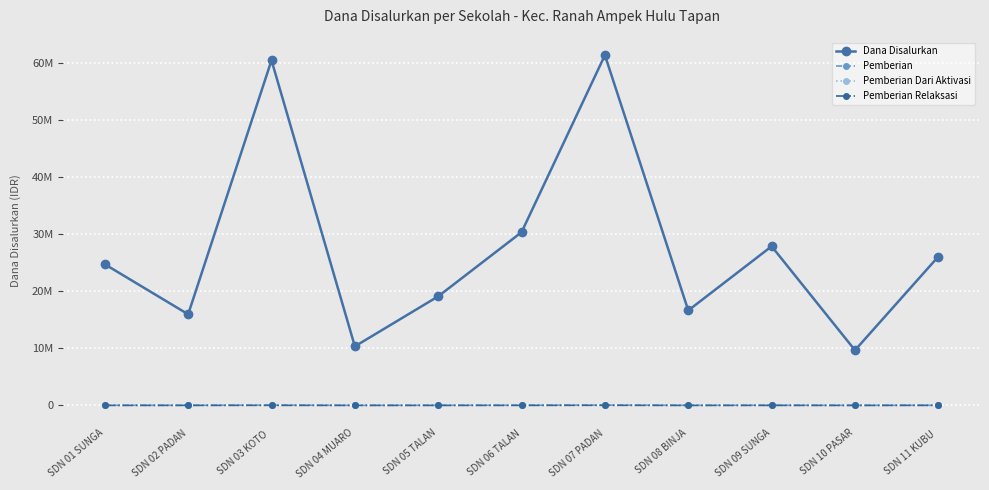

List the series in order of their peak value, highest first.

Dana Disalurkan, Pemberian, Pemberian Relaksasi, Pemberian Dari Aktivasi